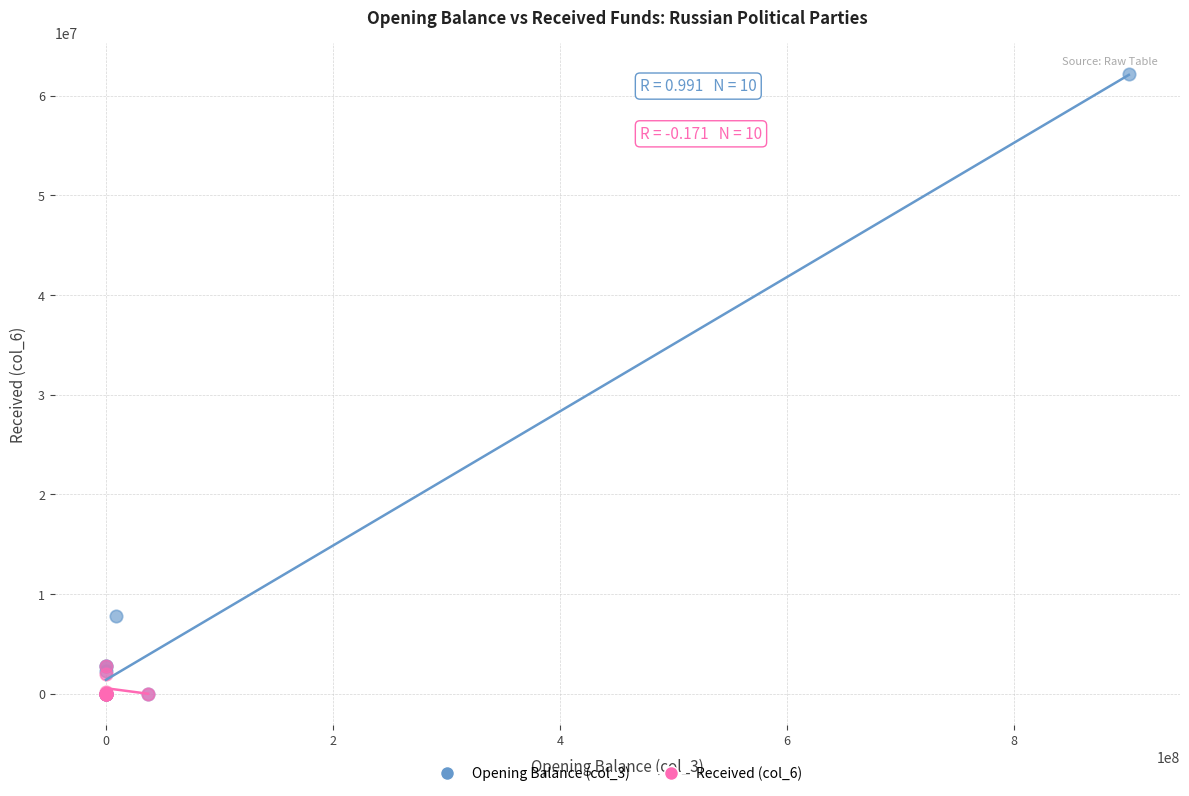

Which series has the largest Y range (max minus min)?

Opening Balance (col_3)